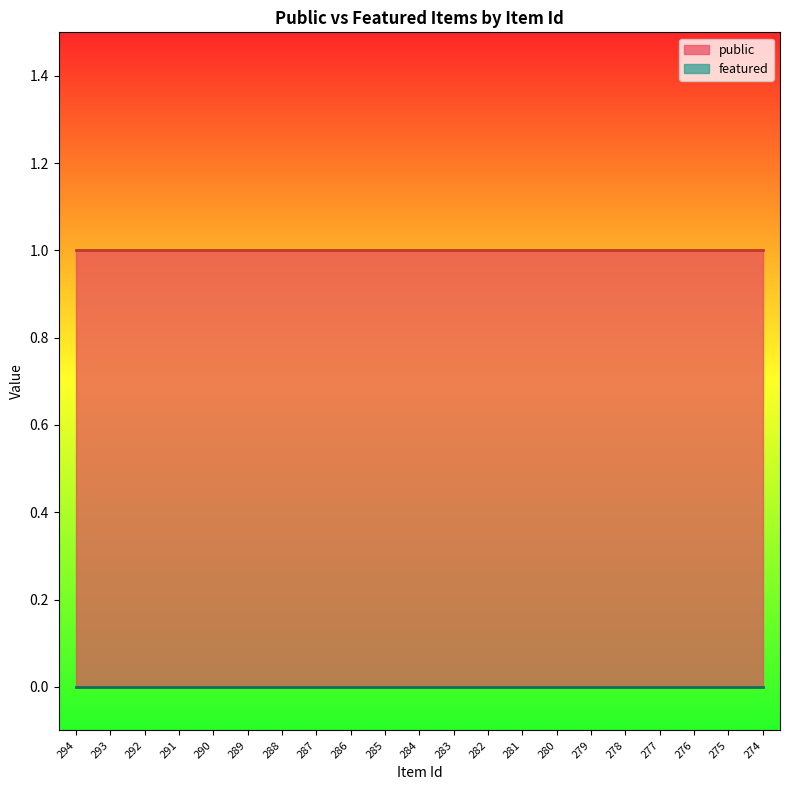

List the series in order of their peak value, highest first.

public, featured